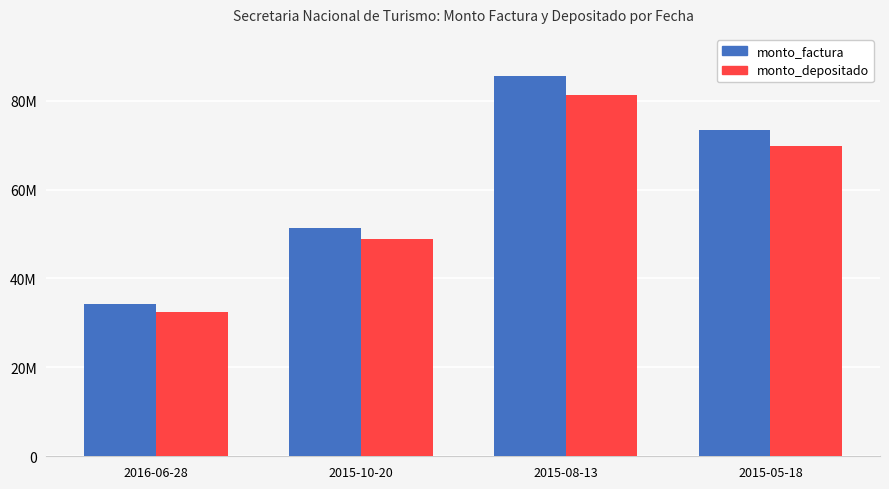

The monto_depositado_proveedor series shows 15533413 at 2015-10-20. True or false?

False